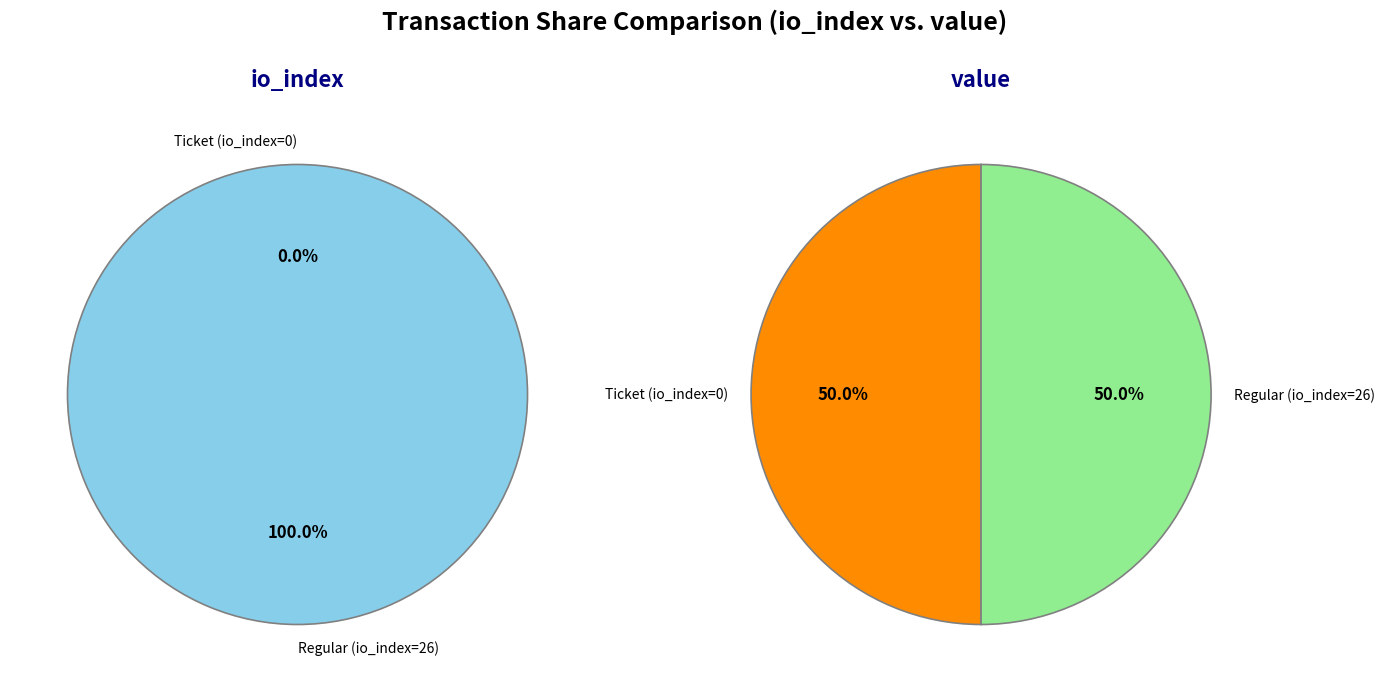

The Ticket (io_index=0) slice represents 0% of the pie. True or false?

True